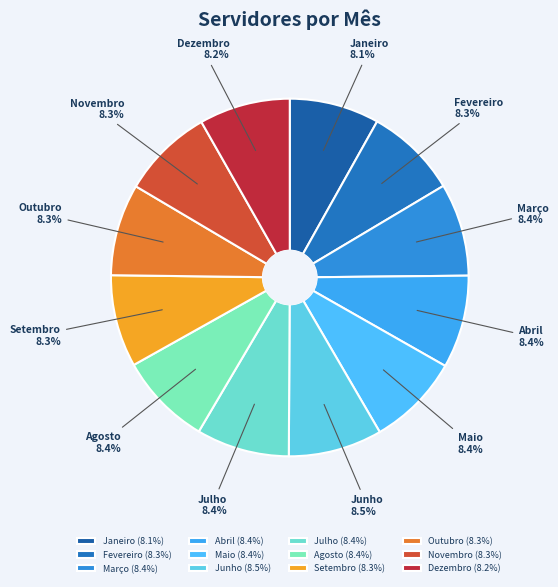

True or false: Novembro accounts for 16% of the total.

False